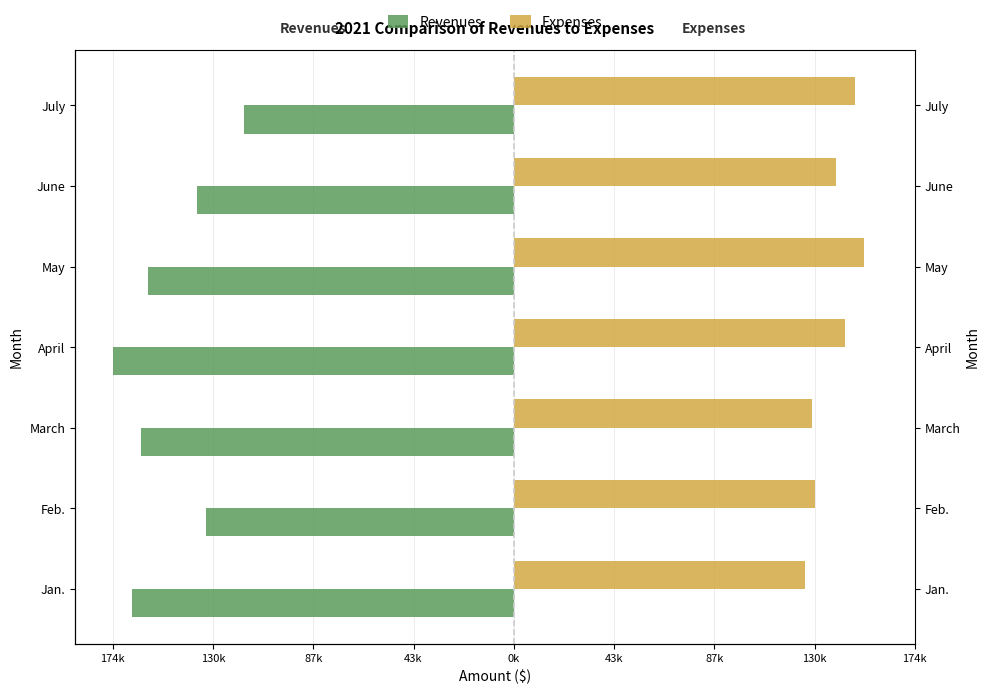

Rank the series by their average value, from highest to lowest.

Expenses, Revenues